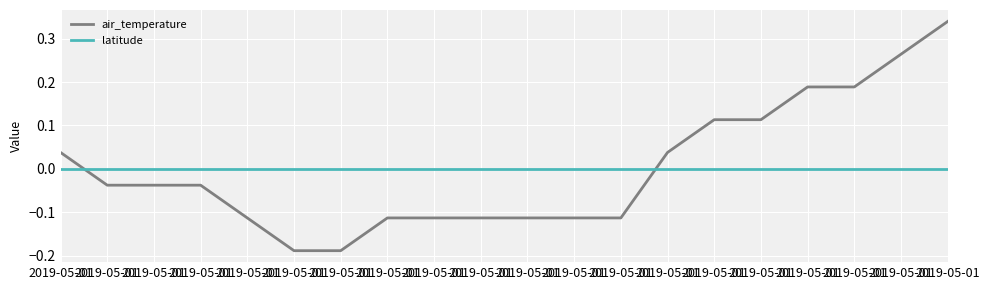

What are all the series names shown in the legend?

air_temperature, latitude